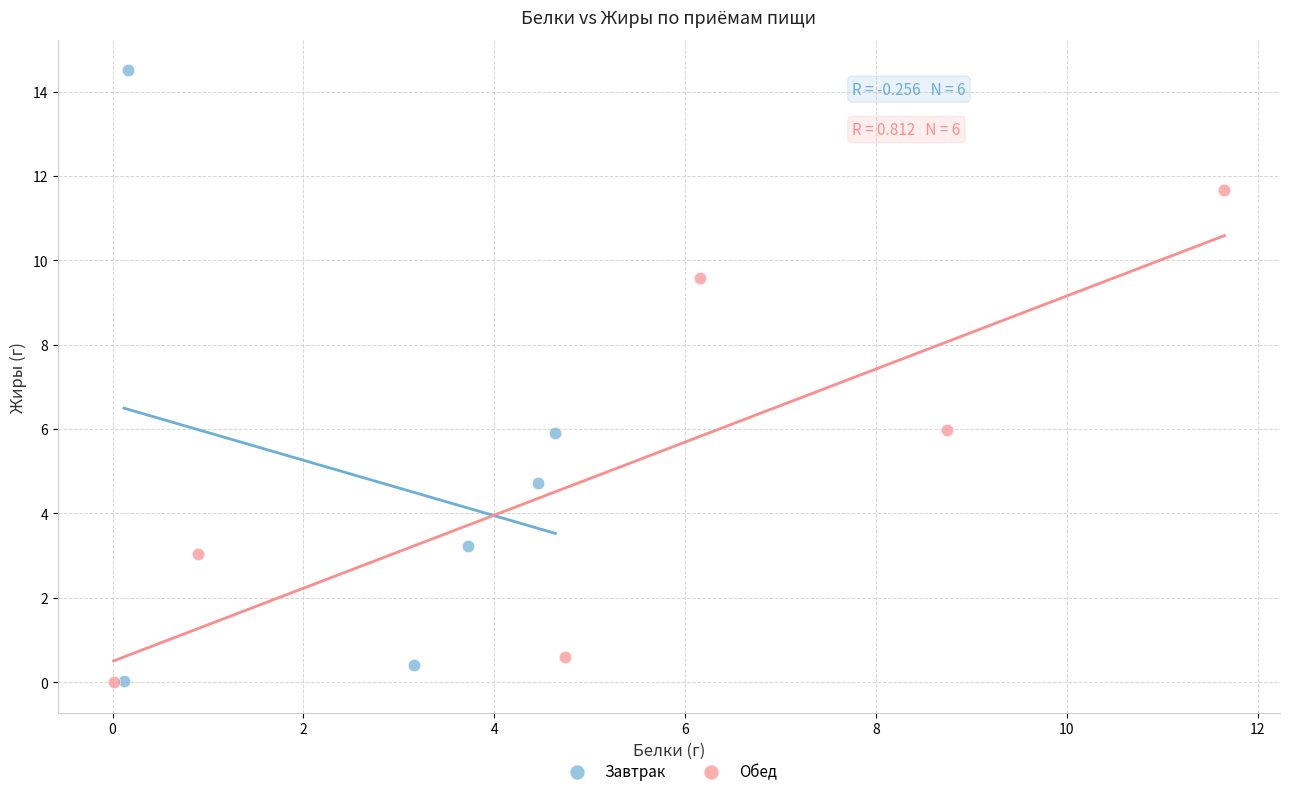

What are all the series names shown in the legend?

Завтрак, Обед